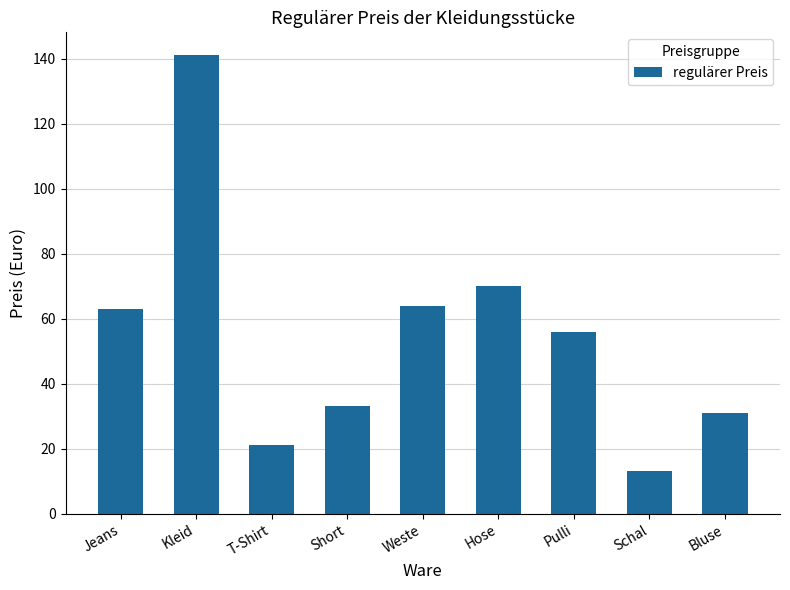

The chart shows a value of 44 at Bluse. True or false?

False